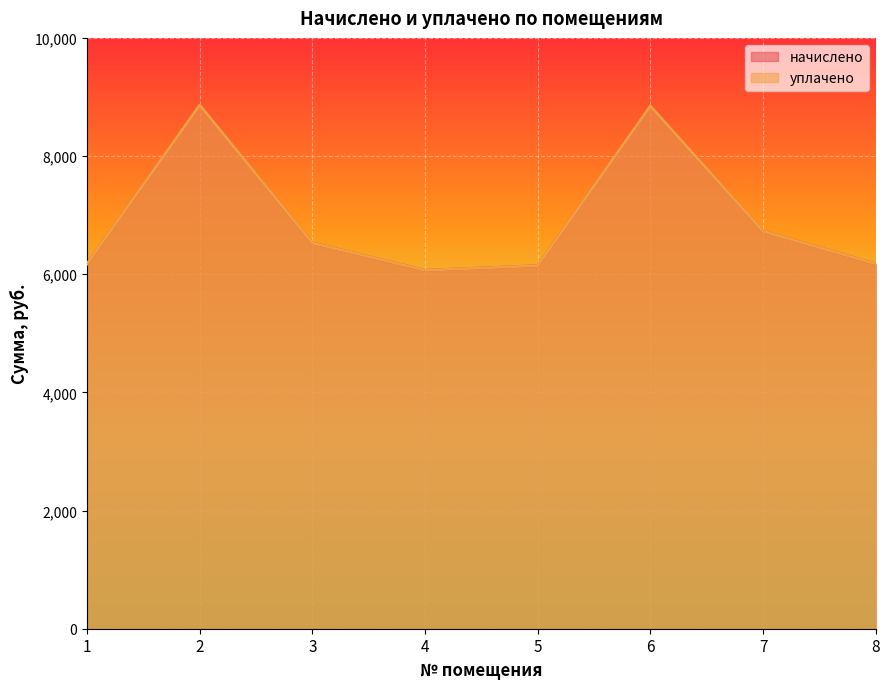

What is the sum of all уплачено values?

55526.4